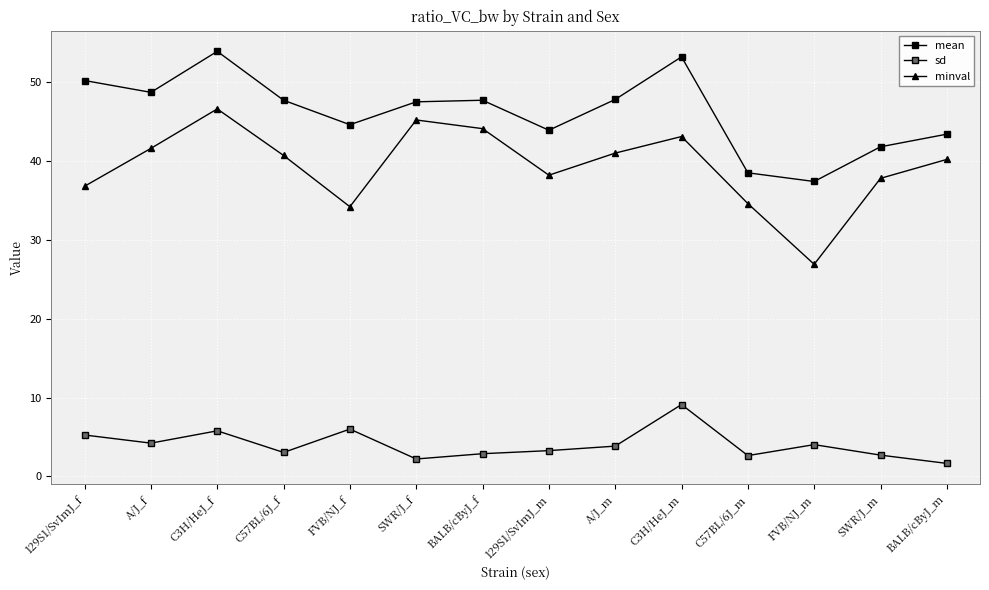

Is this an area chart (filled region under the line)?

No